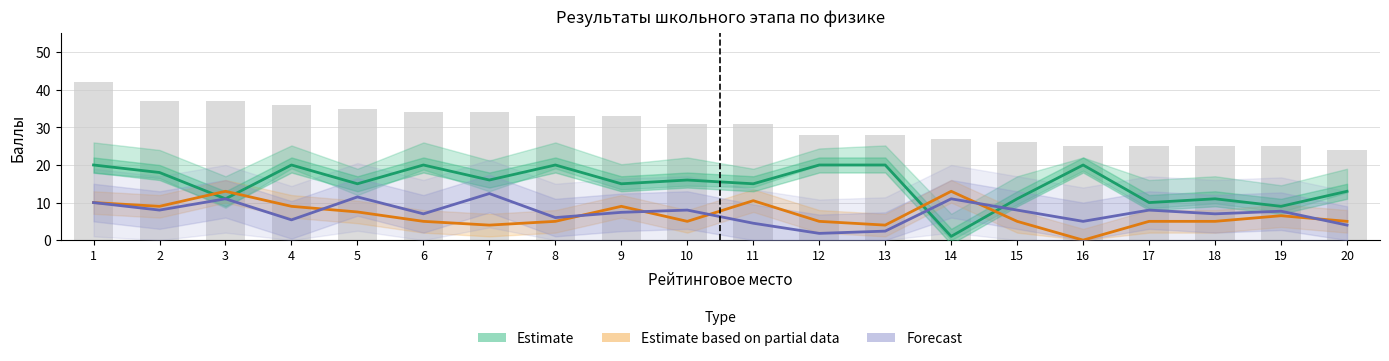

Read the Итого value at 7.

34.0